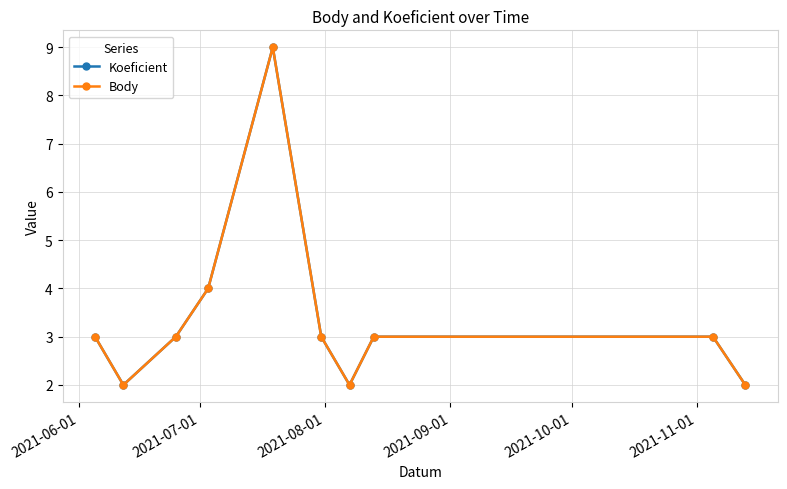

Is this an area chart (filled region under the line)?

No